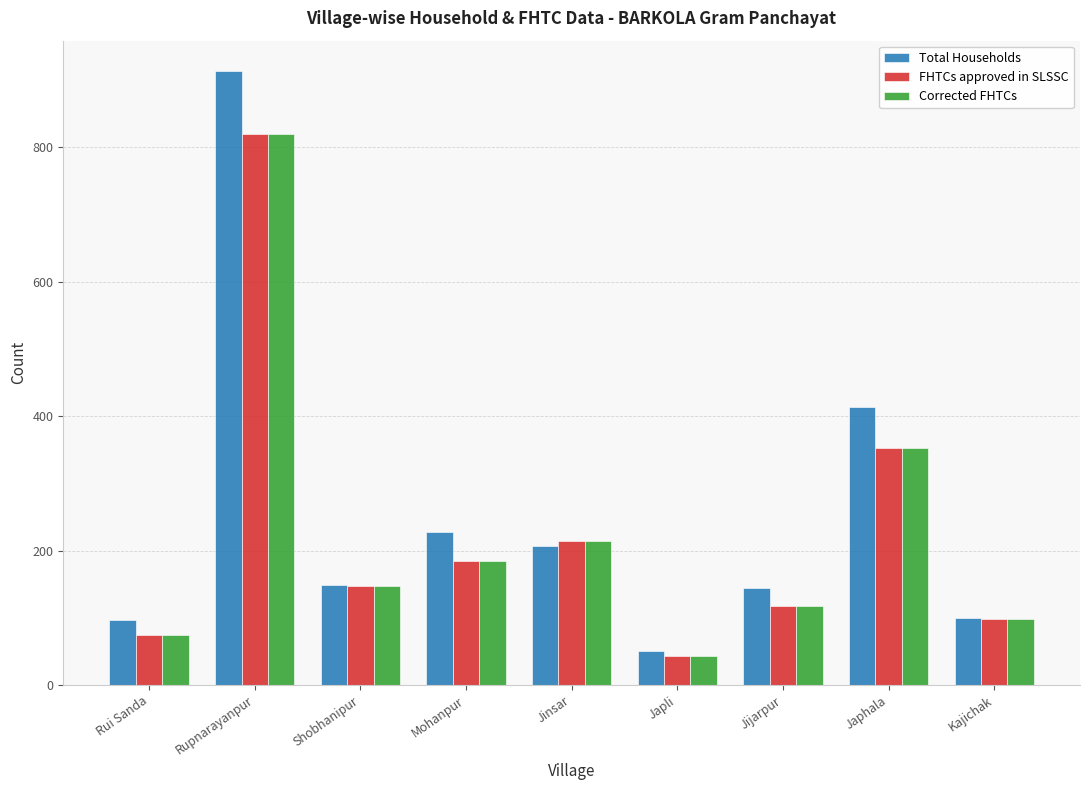

What is the sum of all FHTCs approved in SLSSC values?

2053